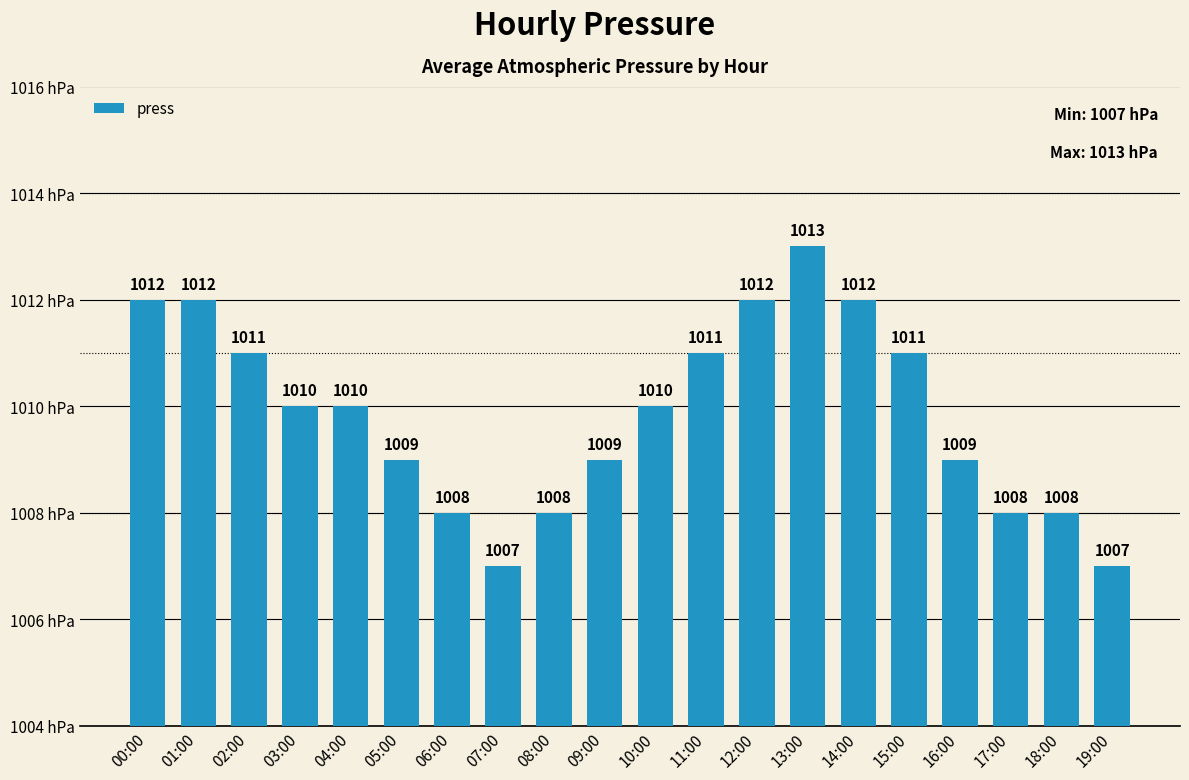

Is it true that the value at 11:00 is 541?

False